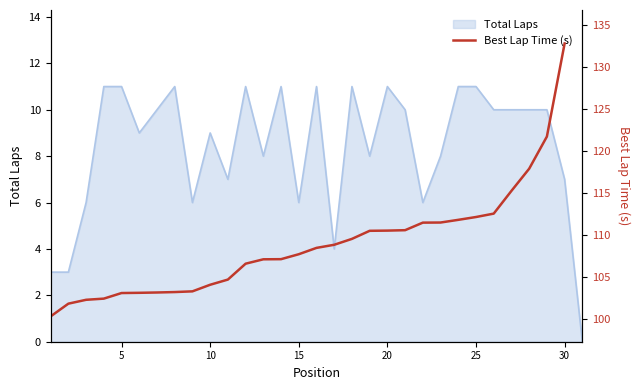

What is the smallest value displayed?

100.4